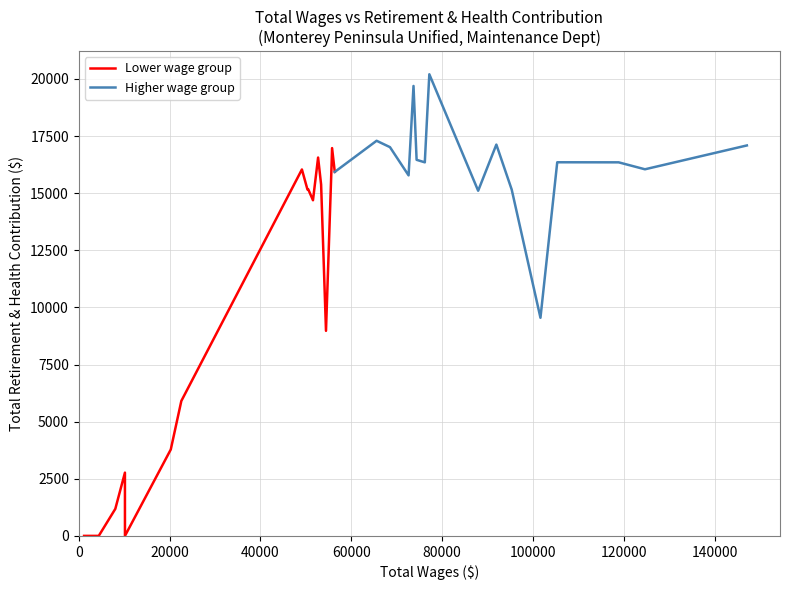

The Lower wage group series shows -7789 at 0. True or false?

False